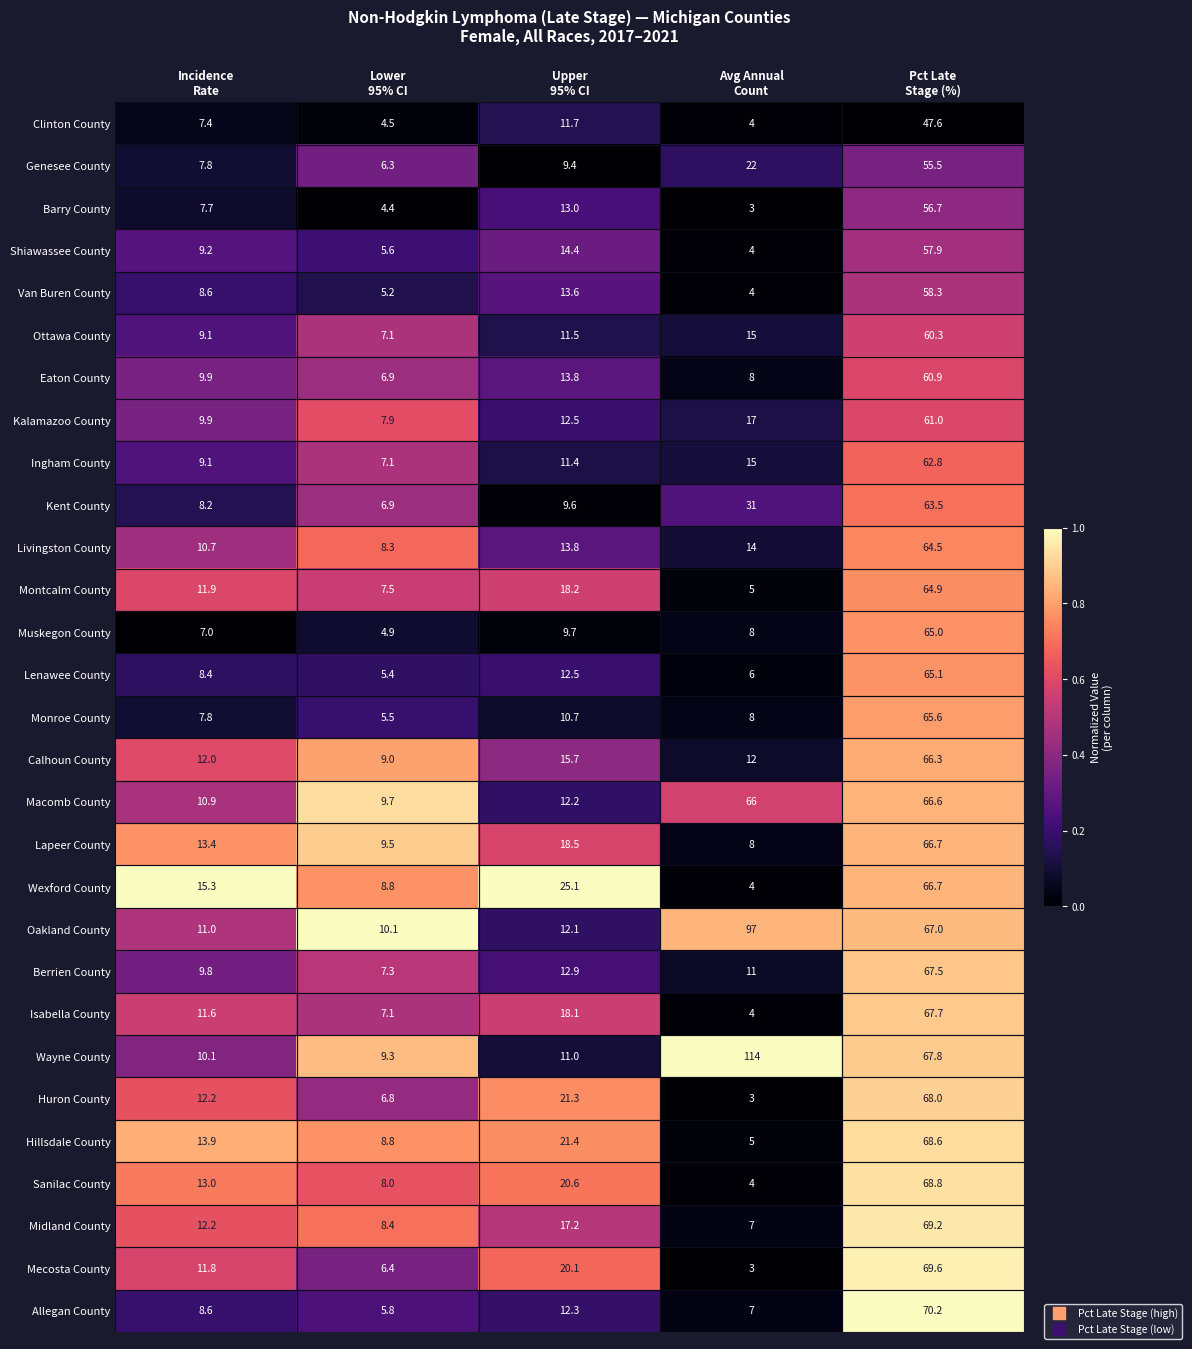

What is the difference between the maximum and minimum values in the Monroe County series?

60.1